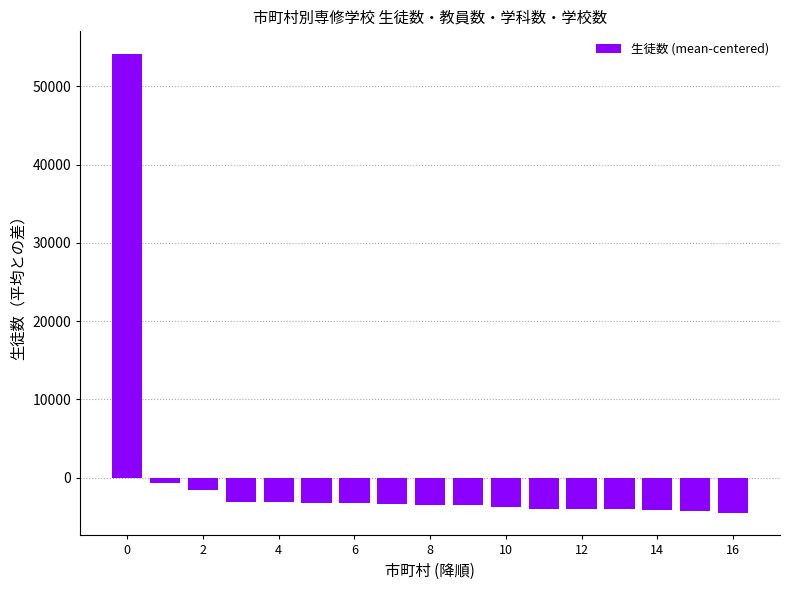

What is the value of the 10th bar from the left?

-3498.9